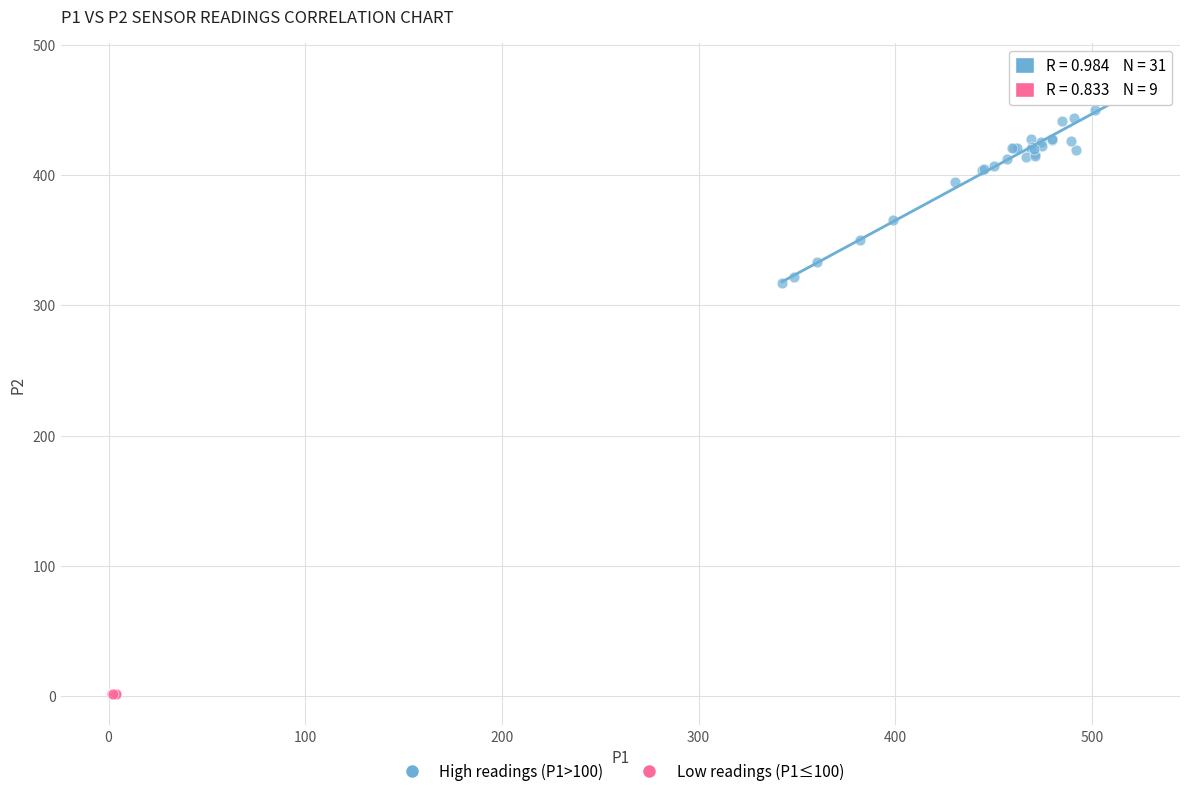

Which series reaches the minimum Y coordinate?

Low readings (P1≤100)